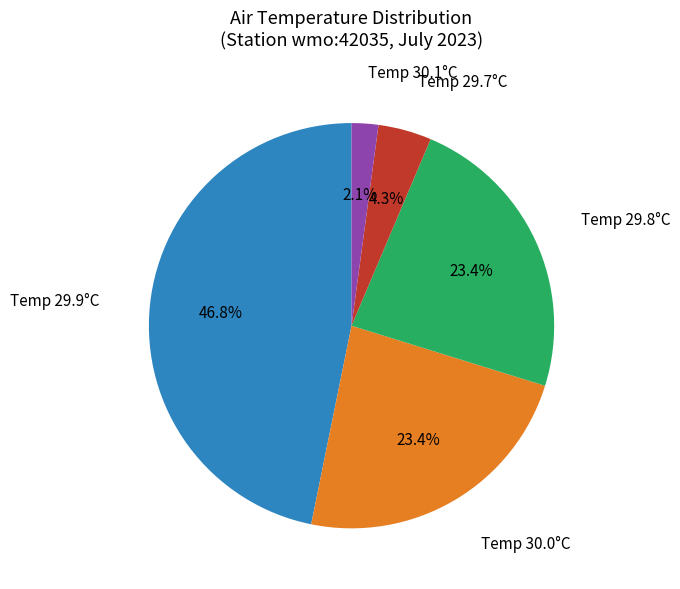

Is there a majority slice in this chart?

No